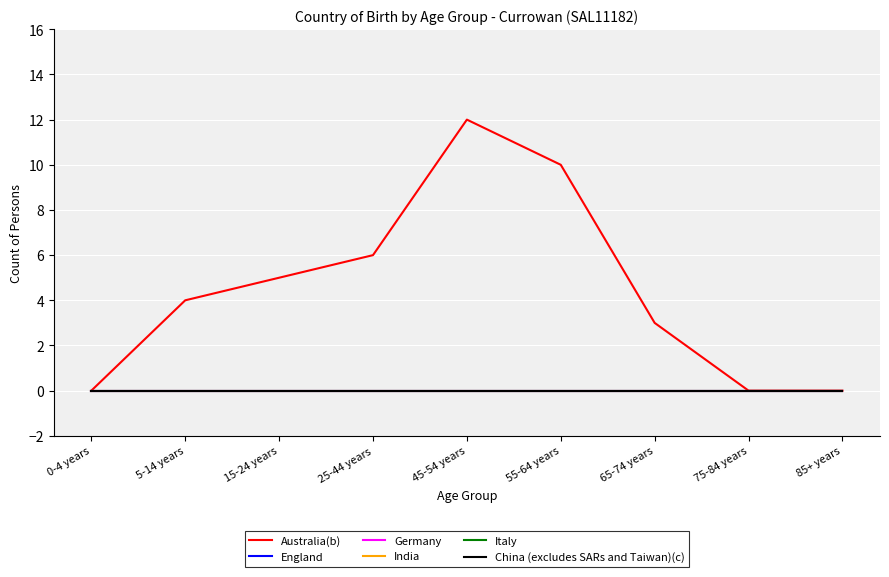

Is this an area chart (filled region under the line)?

No